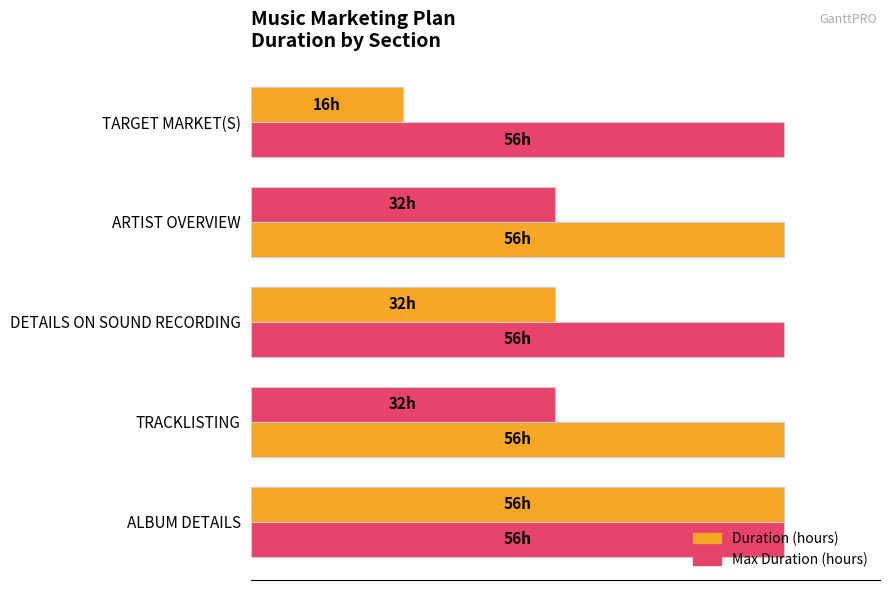

What are all the series names shown in the legend?

Duration (hours), Max Duration (hours)